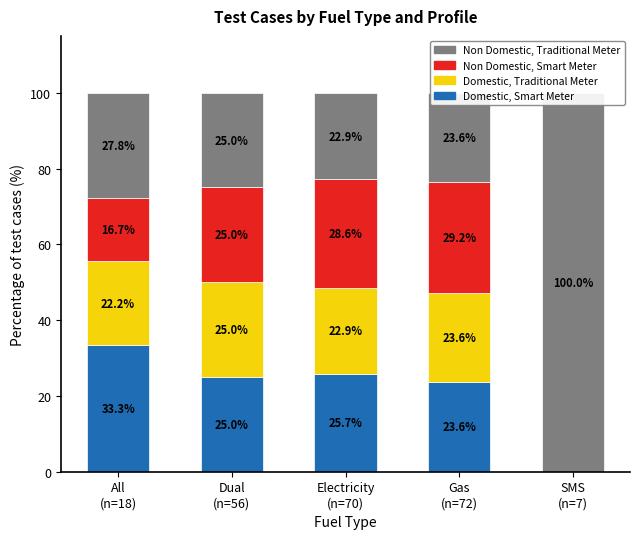

What is the value of the Non Domestic, Traditional Meter bar at the 1st from the left?

27.8